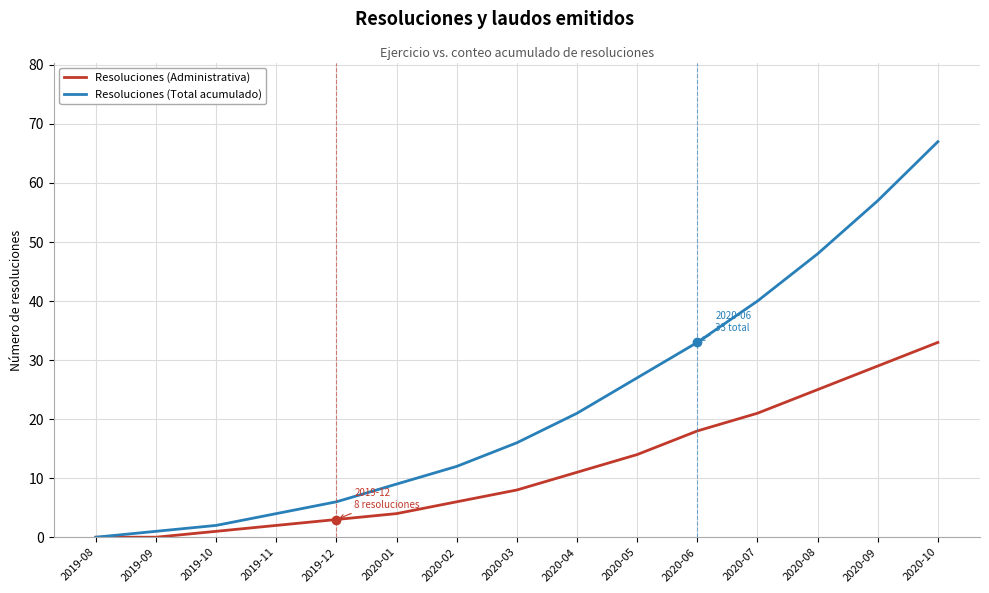

Count the number of data series in this chart.

2